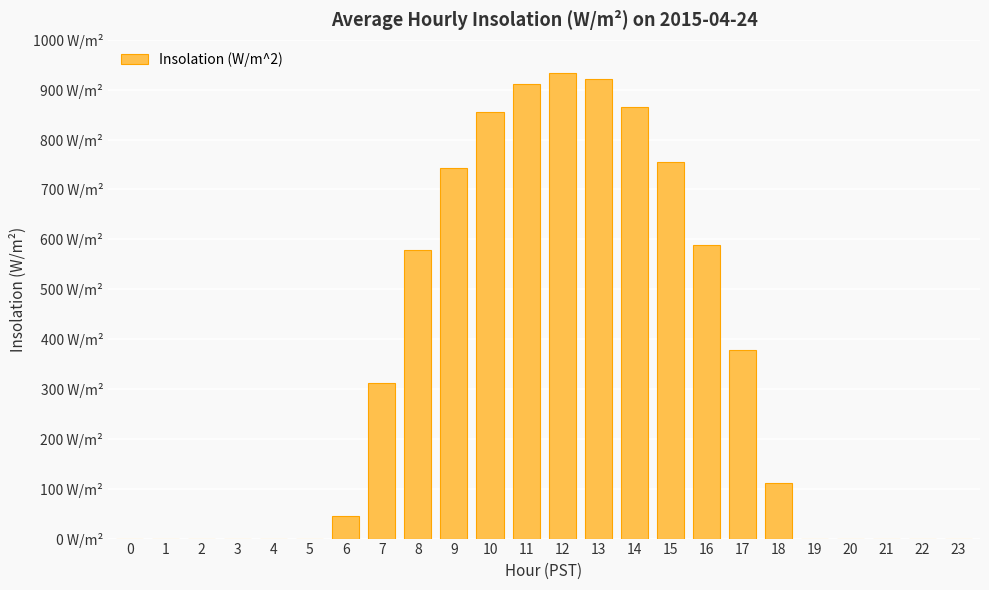

How many bars are there in total?

24